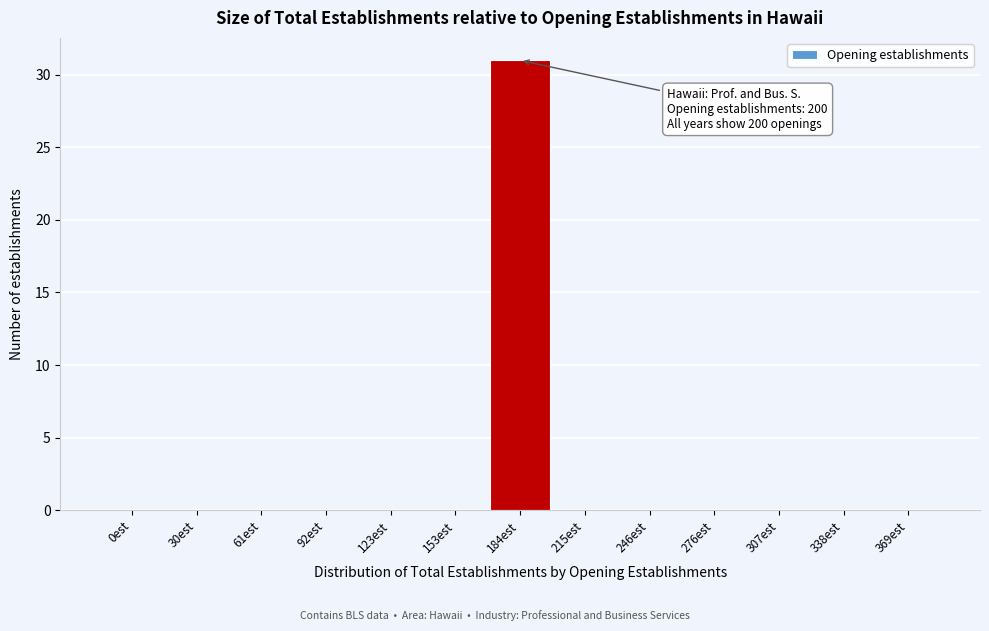

Reading left to right, what are all the values shown in this chart?

0est=0	30est=0	61est=0	92est=0	123est=0	153est=0	184est=31	215est=0	246est=0	276est=0	307est=0	338est=0	369est=0